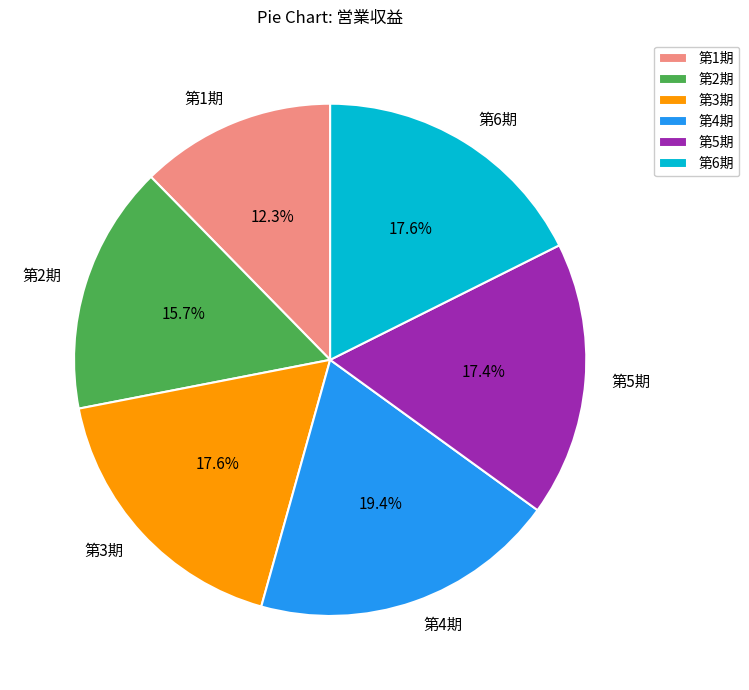

How many slices are in this pie chart?

6